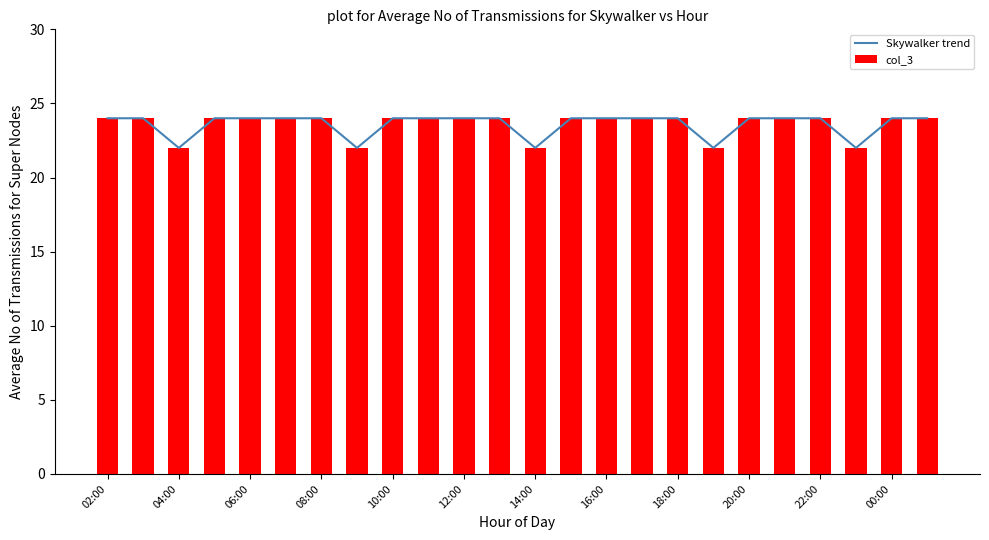

What is the sum of all col_3 values?

566